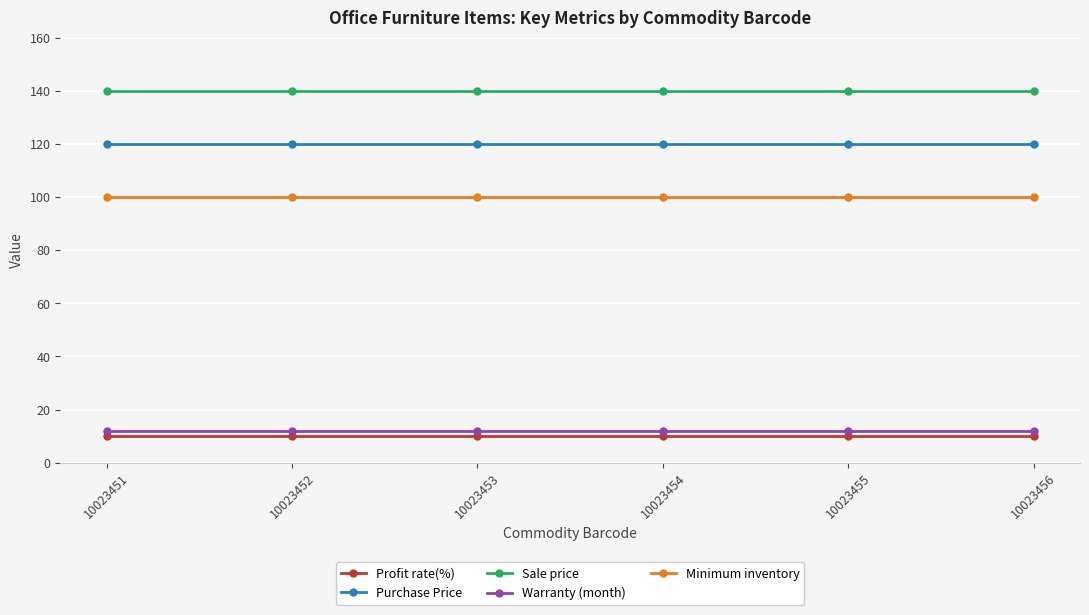

True or false: Warranty (month) has a value of 12 at 10023455.

True